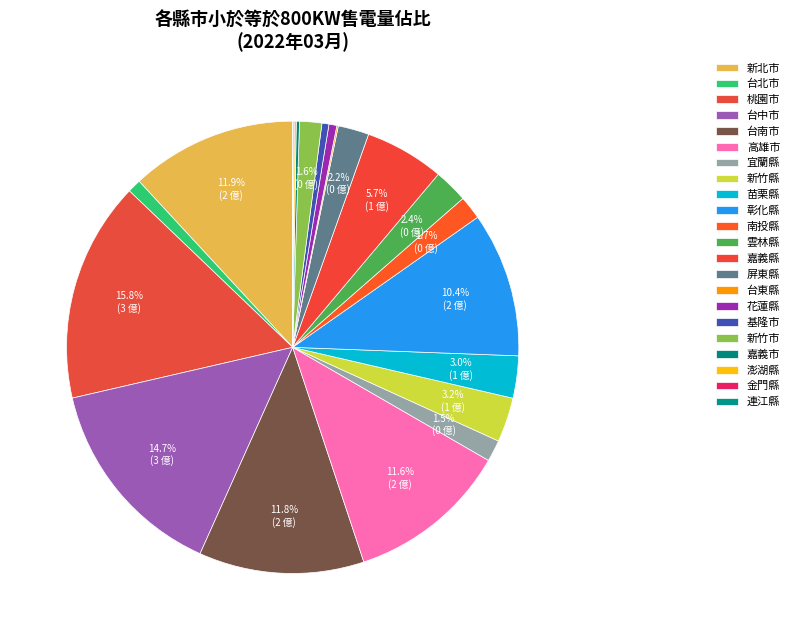

Which slice is the largest?

桃園市